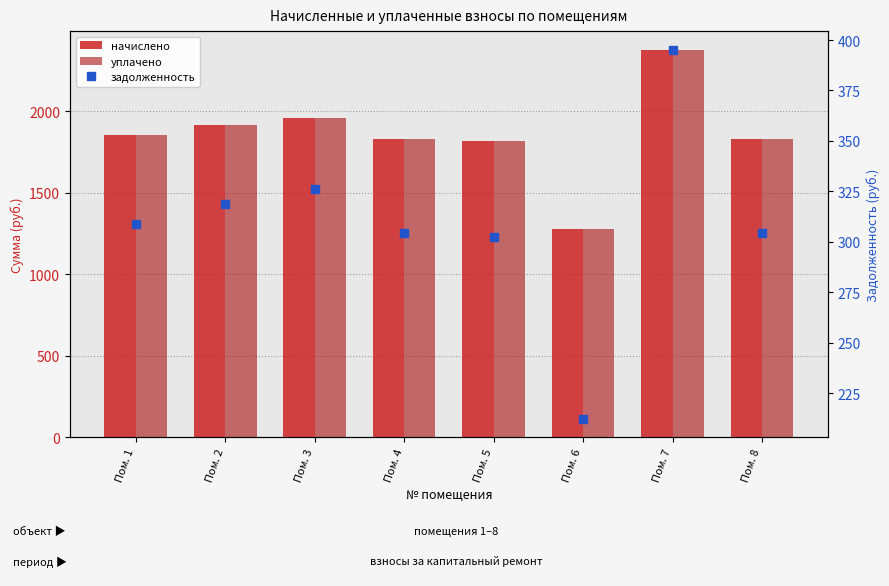

At which category is the sum across all series the highest?

Пом. 7